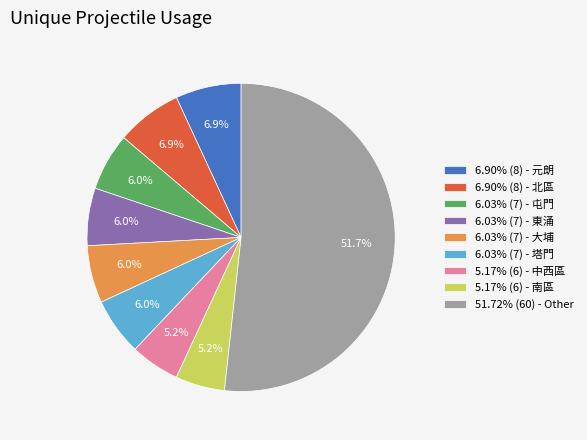

What is the ratio of the value at 6.03% (7) - 塔門 to the value at 6.03% (7) - 東涌?

1.0